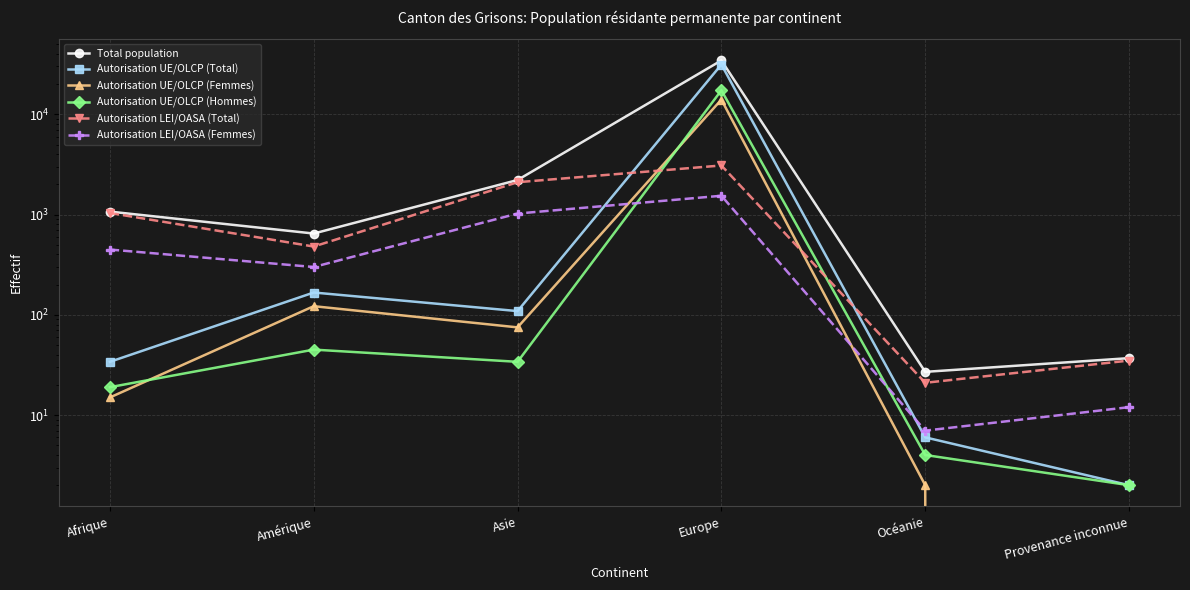

True or false: Autorisation LEI/OASA (Total) and Total population intersect in this chart.

False